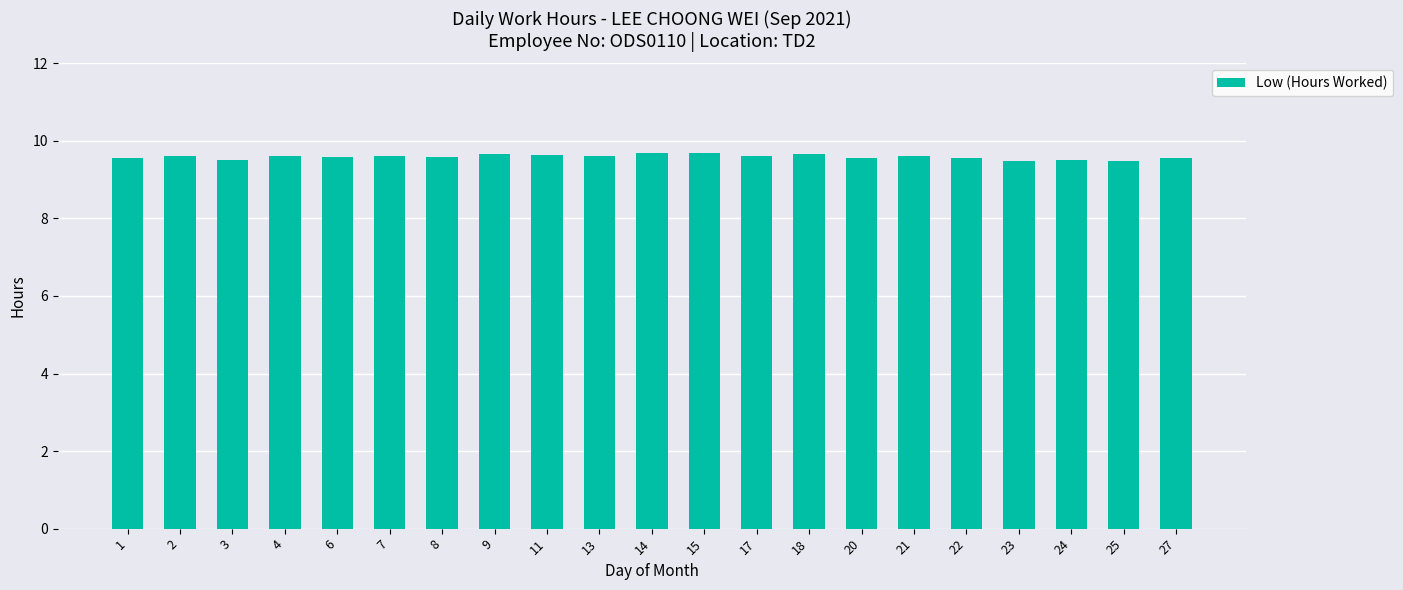

What is the value of the 4th bar from the left?

9.6